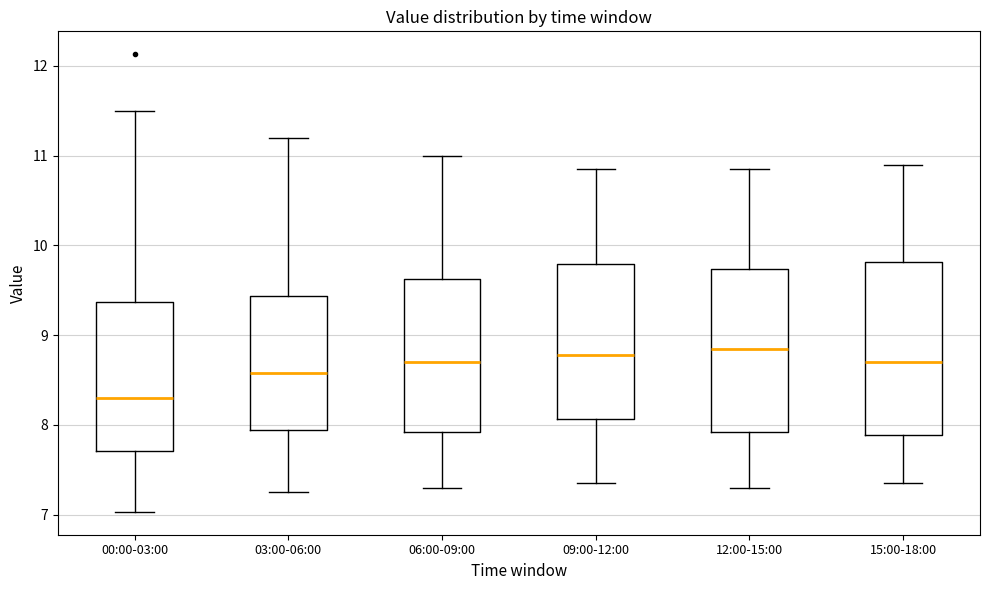

Reading left to right, transcribe this box plot: for each box, give where its median line is, the range the box spans, and where its two whiskers end, as read against the y-axis. The values are not printed on the chart, so give them approximately, as read against the axis.

00:00-03:00: median 8.3, box 7.7 to 9.4, whiskers 7.0 to 11.5
03:00-06:00: median 8.6, box 7.9 to 9.4, whiskers 7.3 to 11.2
06:00-09:00: median 8.7, box 7.9 to 9.6, whiskers 7.3 to 11.0
09:00-12:00: median 8.8, box 8.1 to 9.8, whiskers 7.4 to 10.9
12:00-15:00: median 8.9, box 7.9 to 9.7, whiskers 7.3 to 10.9
15:00-18:00: median 8.7, box 7.9 to 9.8, whiskers 7.4 to 10.9